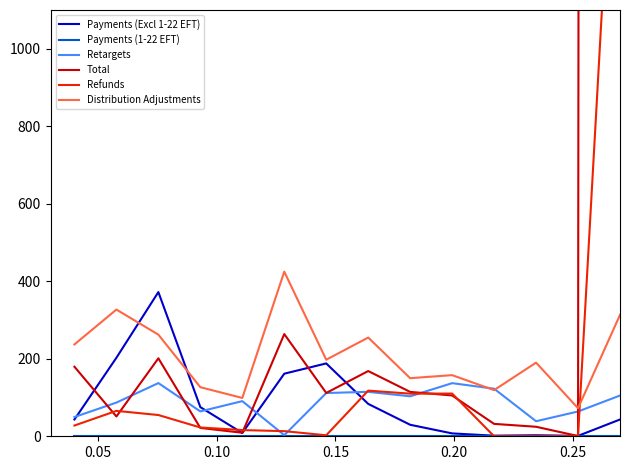

Which series has the largest range (max minus min)?

Total